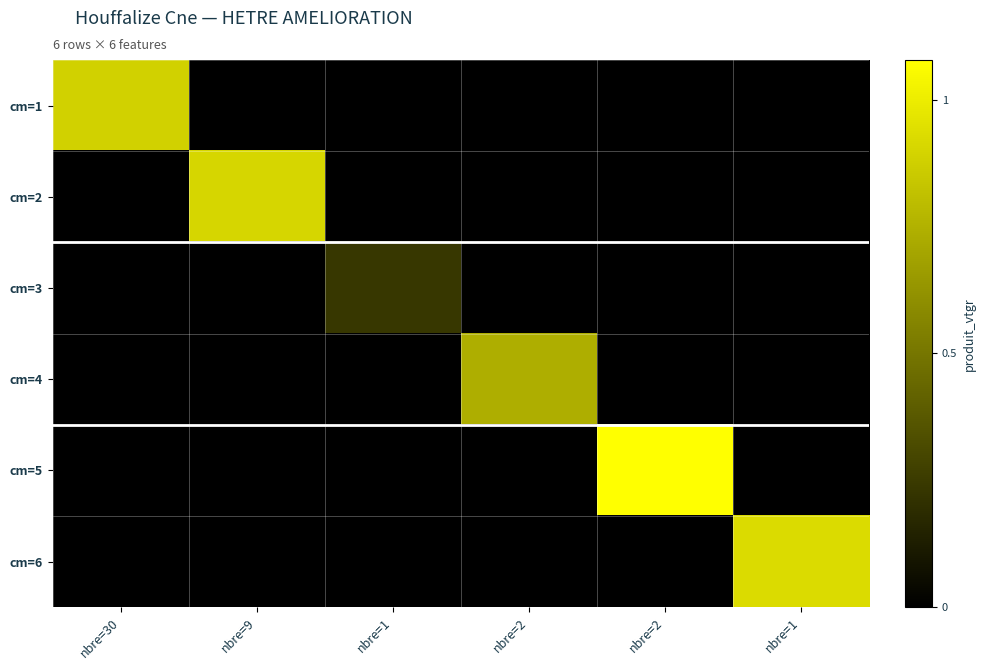

At how many categories does at least one series exceed 0?

6